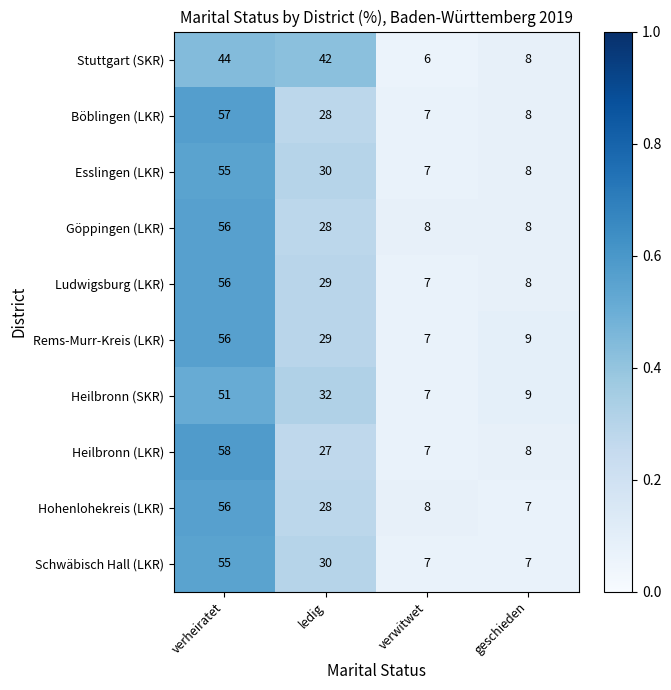

Which series has the widest spread of values?

Heilbronn (LKR)